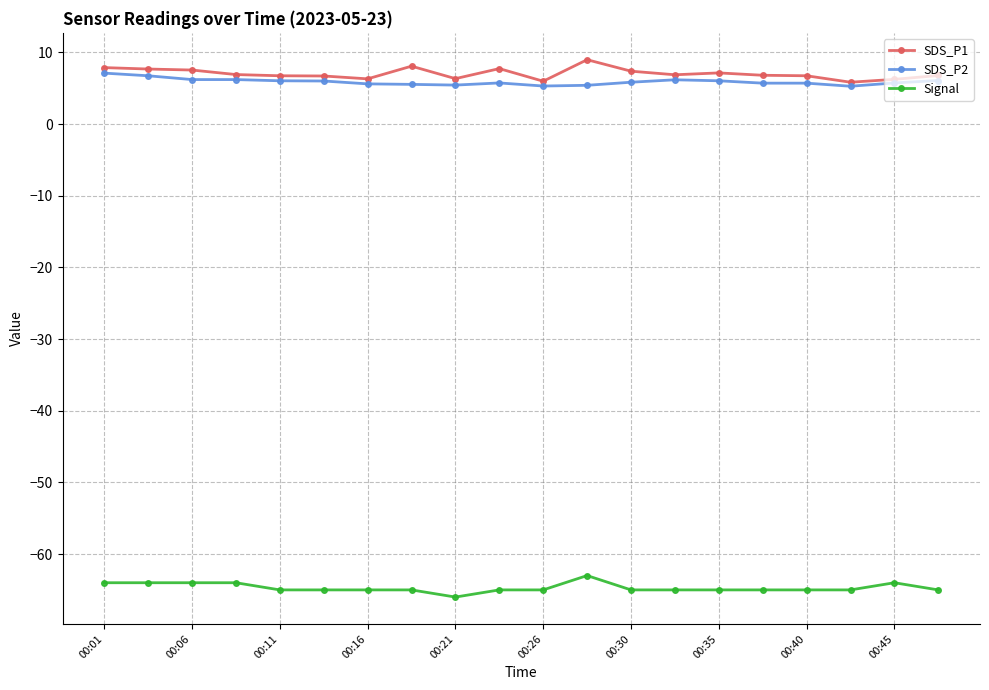

What is the value of the SDS_P1 point at the 15th from the left?

7.1